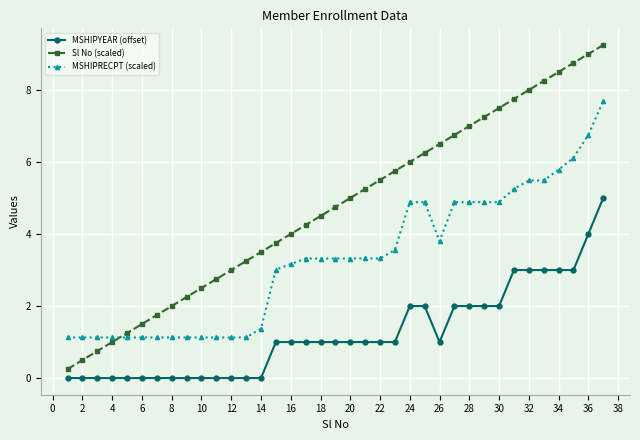

What is the difference between the maximum and minimum values in the Sl No (scaled) series?

9.0